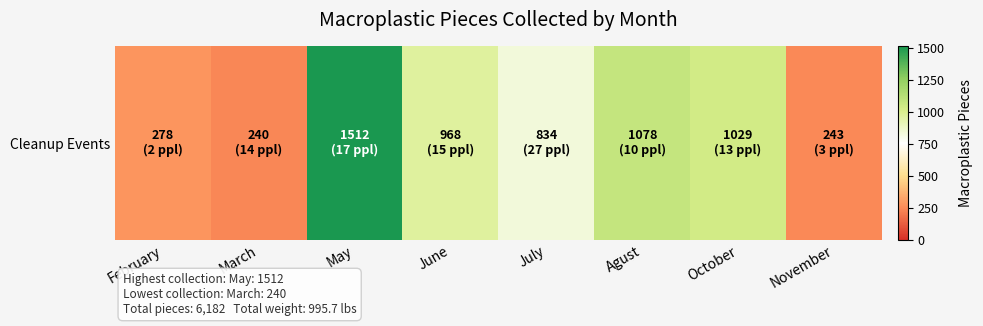

Reading left to right, transcribe all the data shown in this chart.

February=278	March=240	May=1512	June=968	July=834	Agust=1078	October=1029	November=243